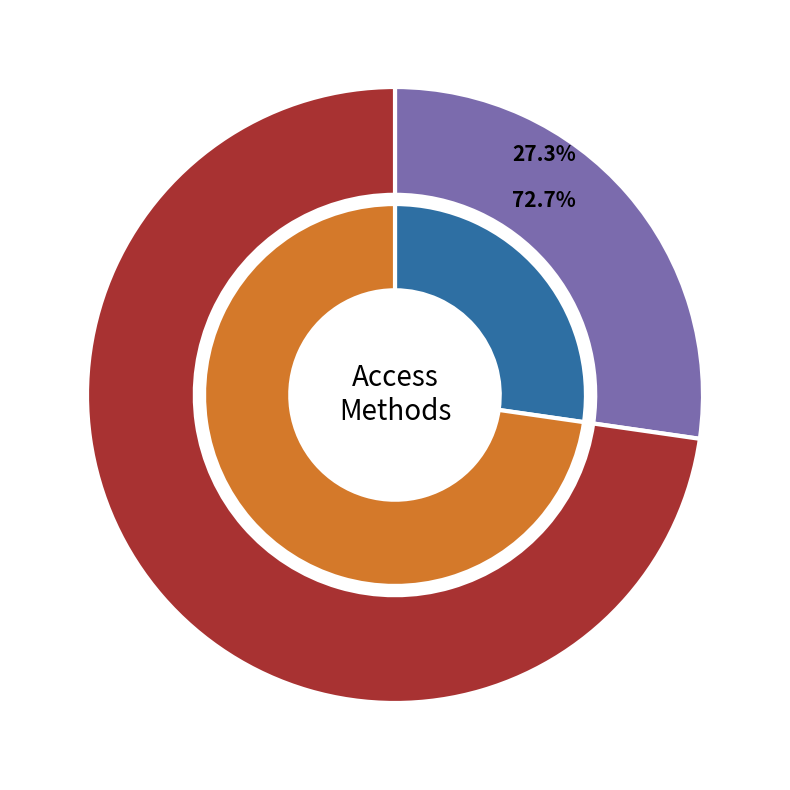

Count the number of slices in the pie.

2